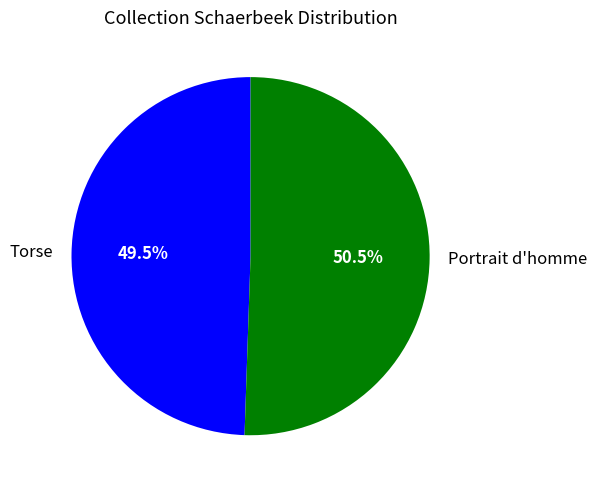

Does any single category account for the majority?

Yes